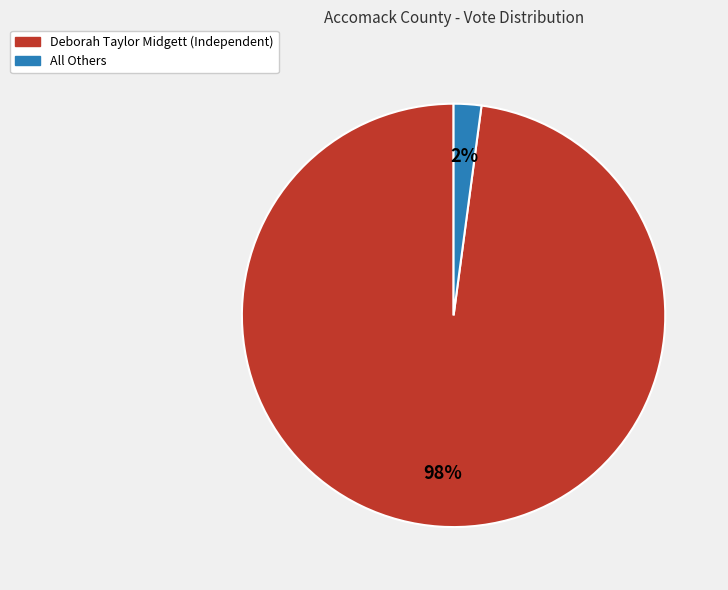

Which slice is the largest?

Deborah Taylor Midgett (Independent)